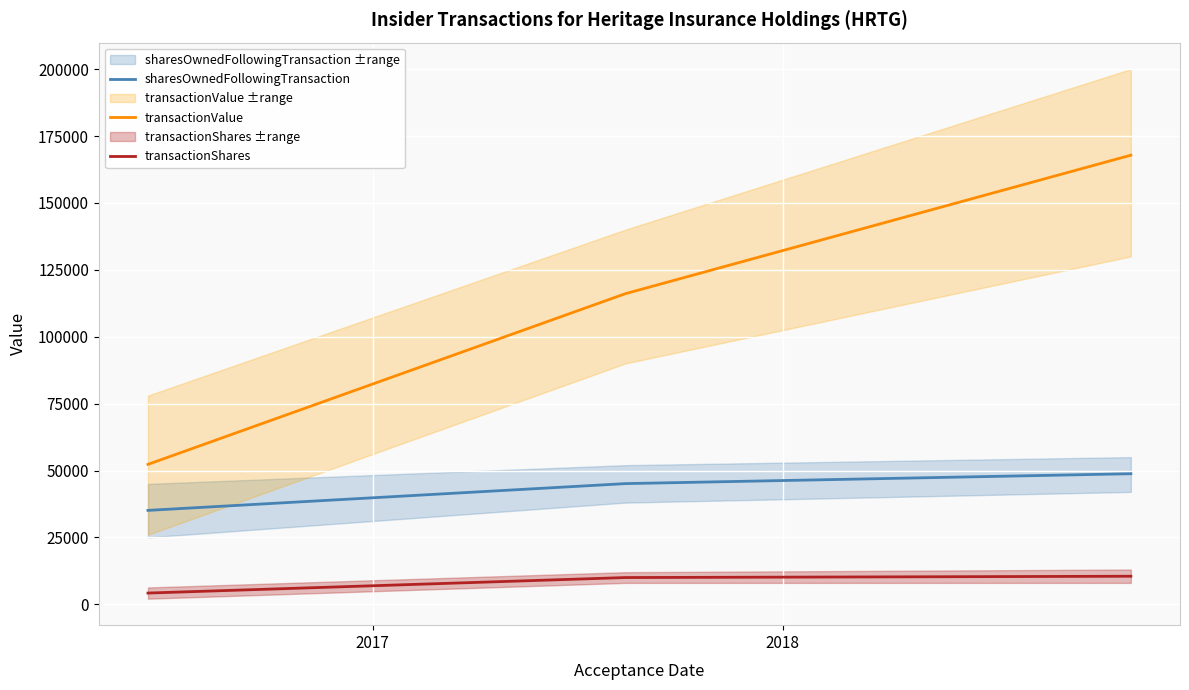

List the series in order of their overall mean, lowest first.

transactionShares, sharesOwnedFollowingTransaction, transactionValue